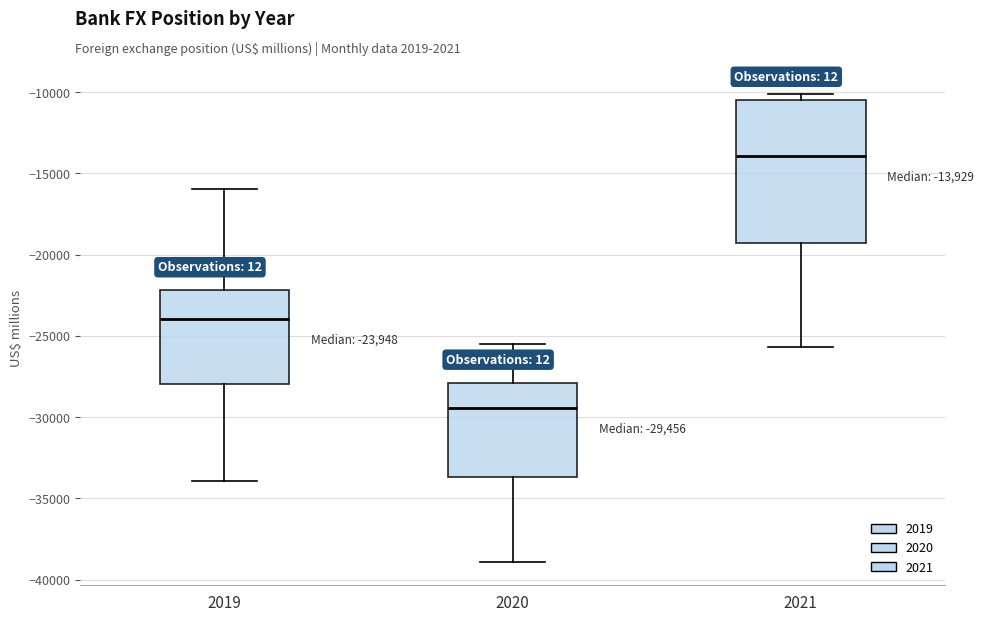

Comparing the boxes themselves (not the whiskers), which one is the tallest?

2021